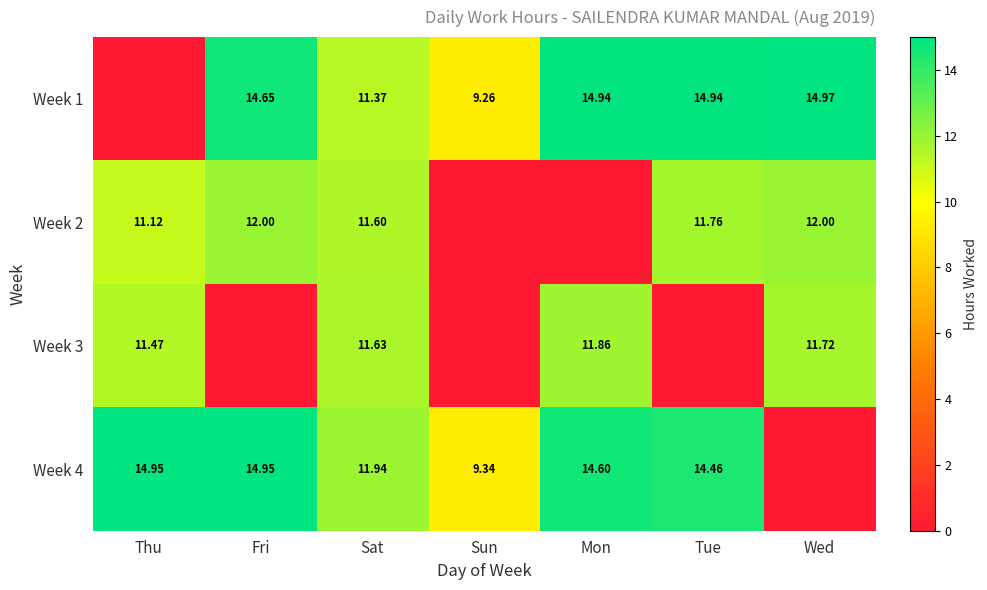

True or false: Week 2 has a value of 0.0 at Mon.

True